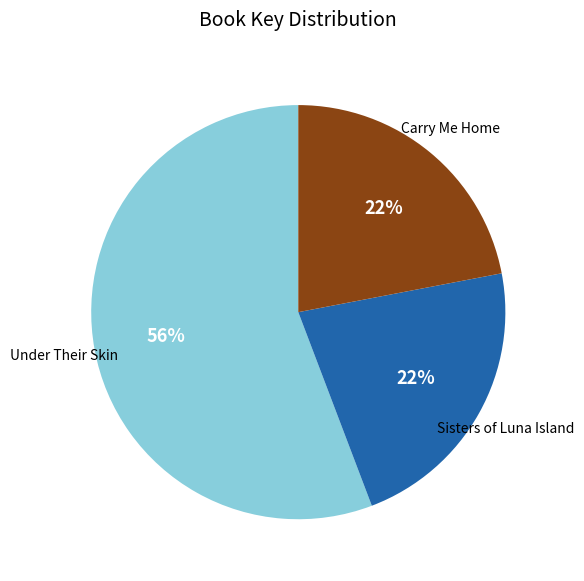

To the nearest percent, what is the difference between the largest and smallest slice percentages?

34%